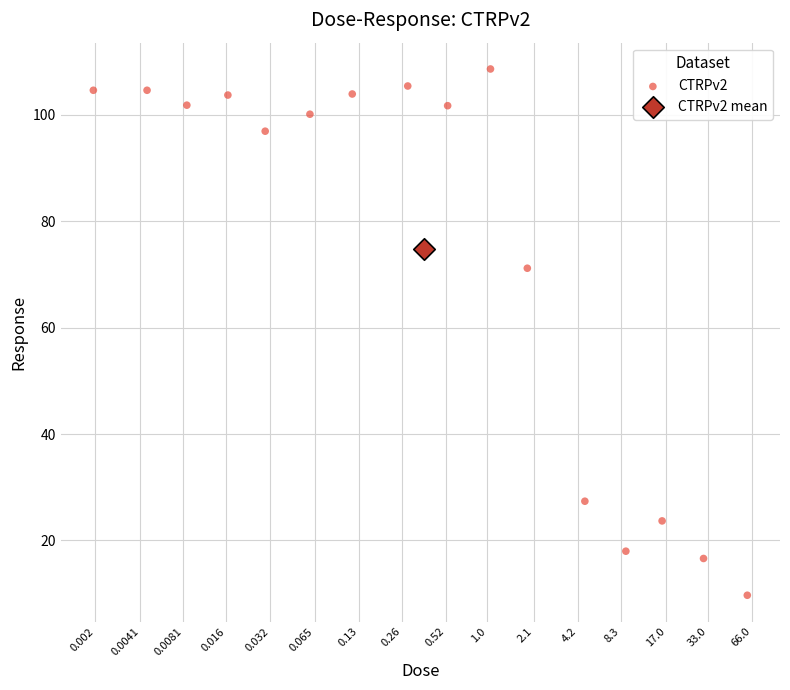

What are all the series names shown in the legend?

CTRPv2, CTRPv2 mean